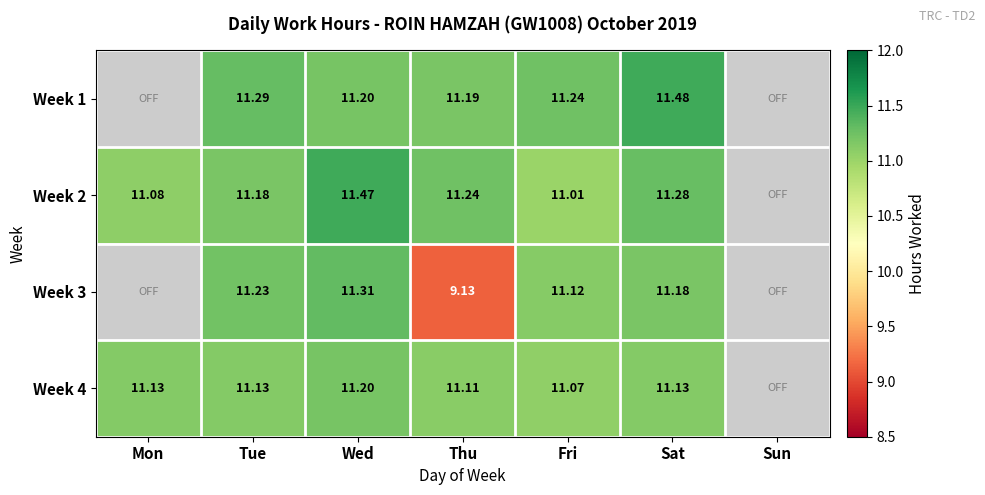

Which category has the highest value across all series?

Sat